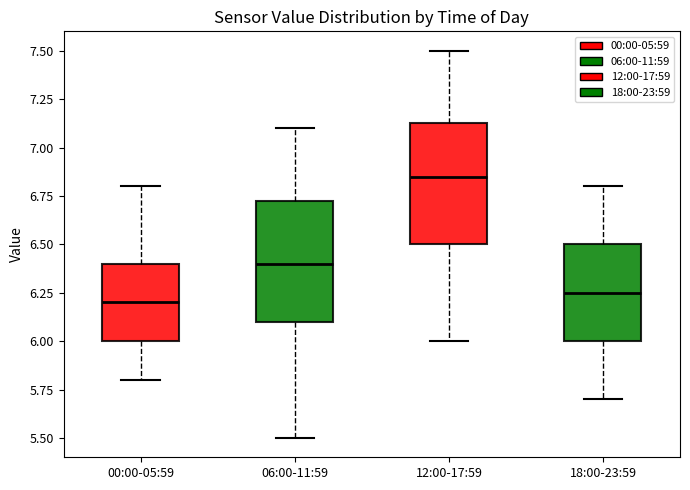

Reading left to right, read every box against the y-axis: the position of its median line, the range the box covers, and the ends of its whiskers. The values are not printed on the chart, so give them approximately, as read against the axis.

00:00-05:59: median 6.20, box 6.00 to 6.40, whiskers 5.80 to 6.80
06:00-11:59: median 6.40, box 6.10 to 6.75, whiskers 5.50 to 7.10
12:00-17:59: median 6.85, box 6.50 to 7.15, whiskers 6.00 to 7.50
18:00-23:59: median 6.25, box 6.00 to 6.50, whiskers 5.70 to 6.80